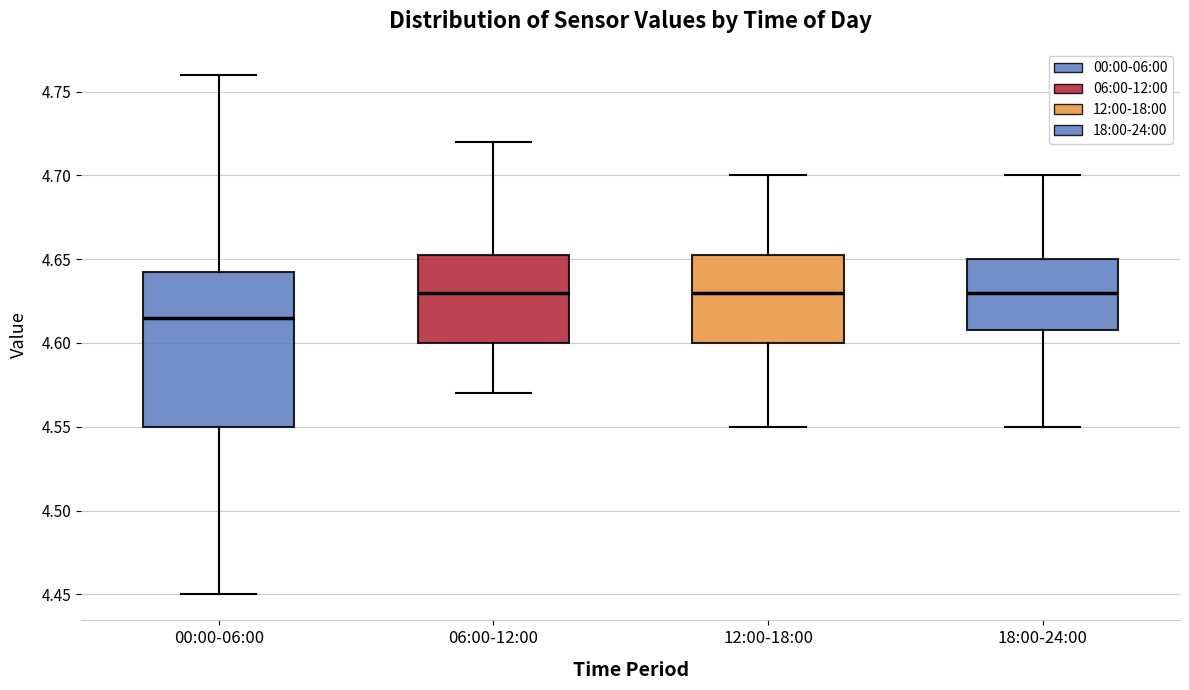

Where does the median line of the box for 12:00-18:00 sit on the y-axis? The values are not printed on the chart, so give them approximately, as read against the axis.

4.630